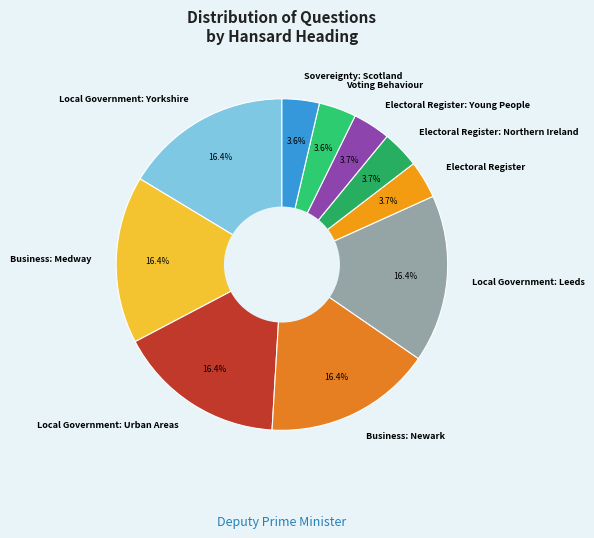

What percentage do Electoral Register: Young People and Local Government: Urban Areas together represent?

20.0%